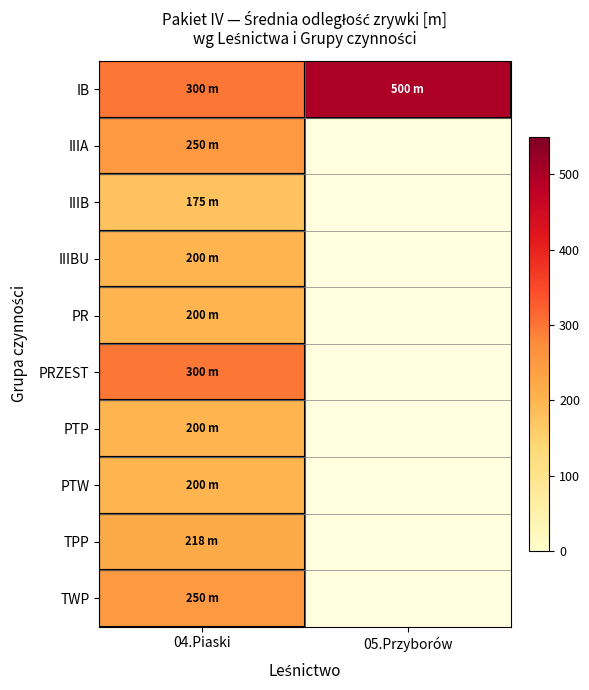

Is the value of IIIBU at 04.Piaski greater than the value of PTW at 04.Piaski?

No